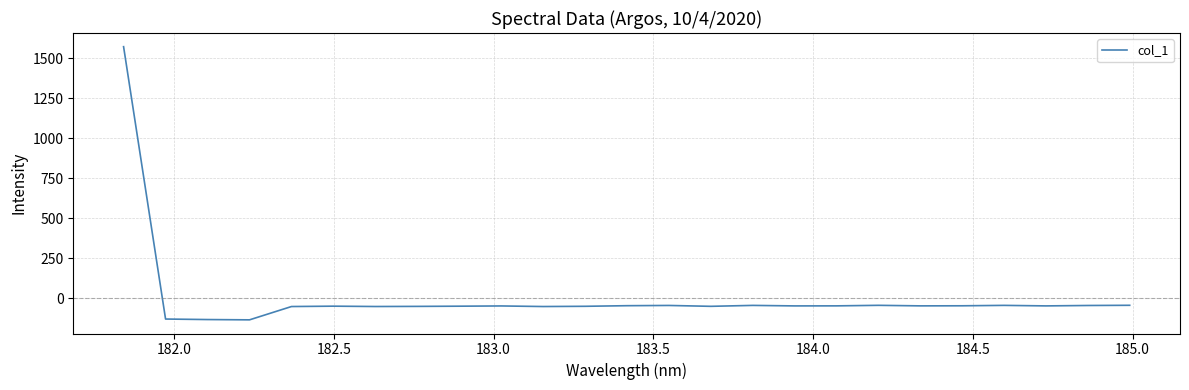

What is the average value?

5.3